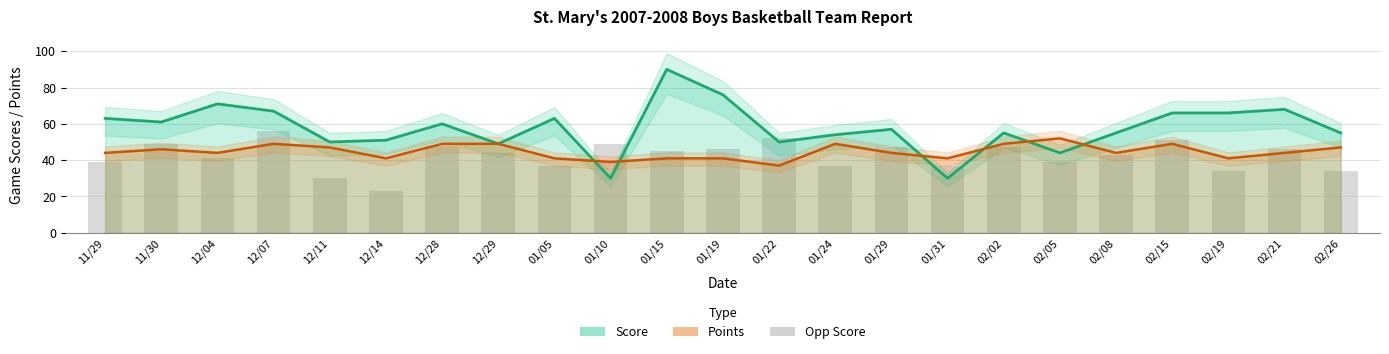

List the series in order of their overall mean, highest first.

Score, Points, Opp Score